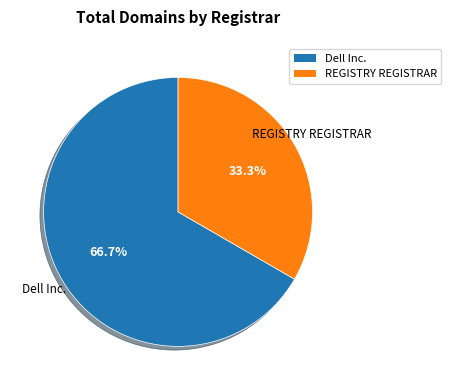

To the nearest percent, what is the average slice percentage?

50%